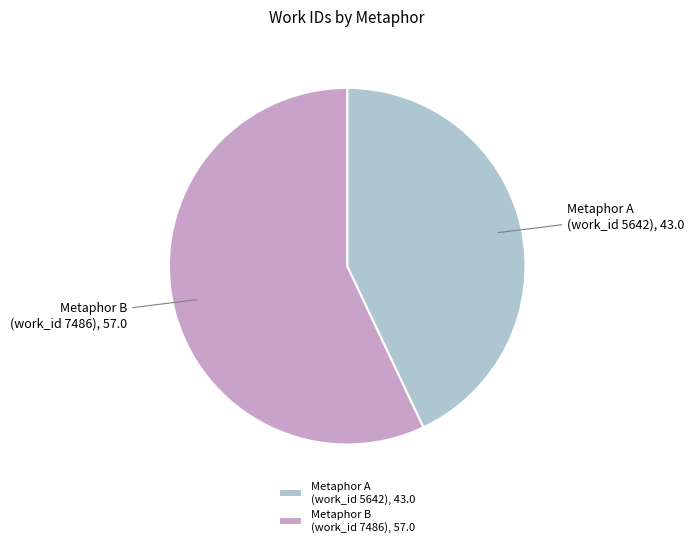

Is it true that Metaphor A (work_id 5642) is 36% of the pie?

False